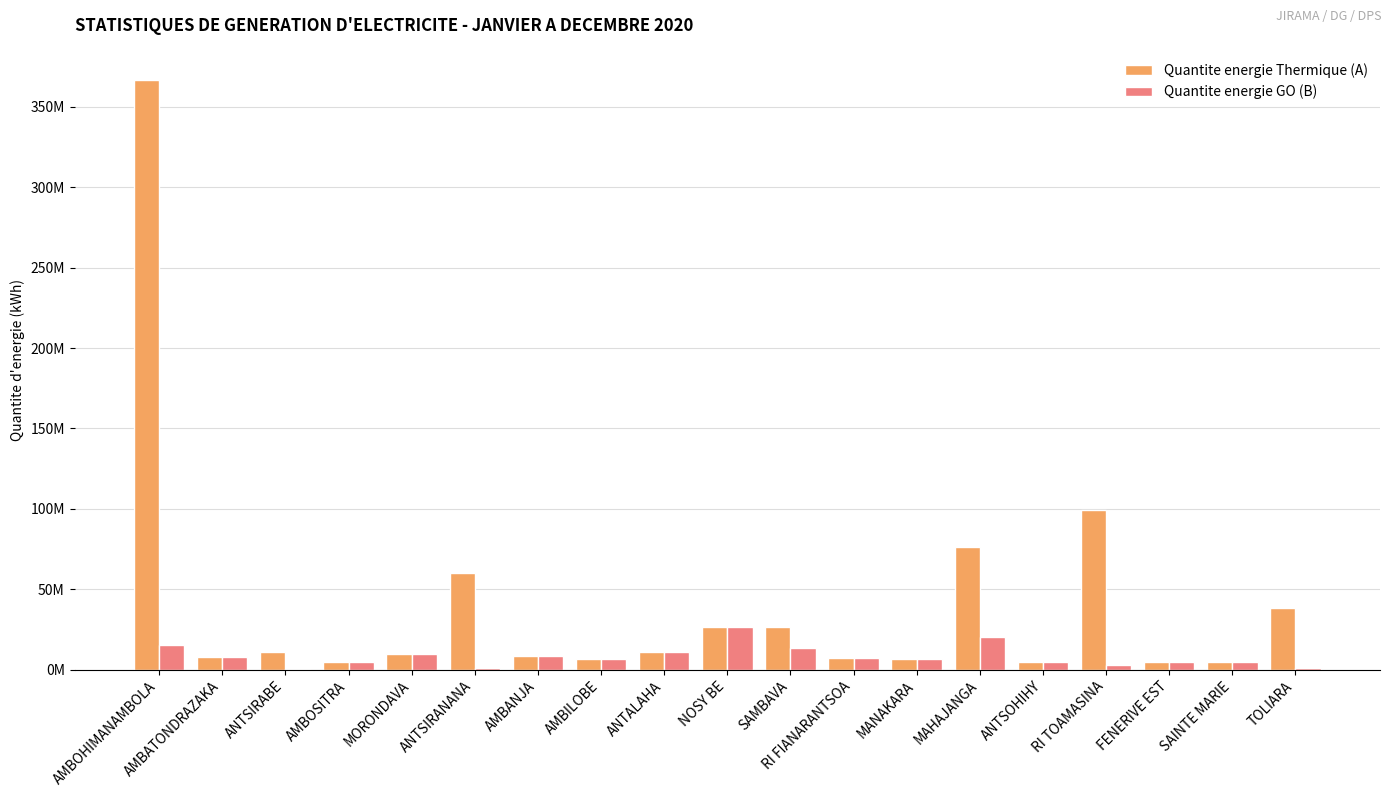

Which category has the highest value in the Quantite energie GO (B) series?

NOSY BE